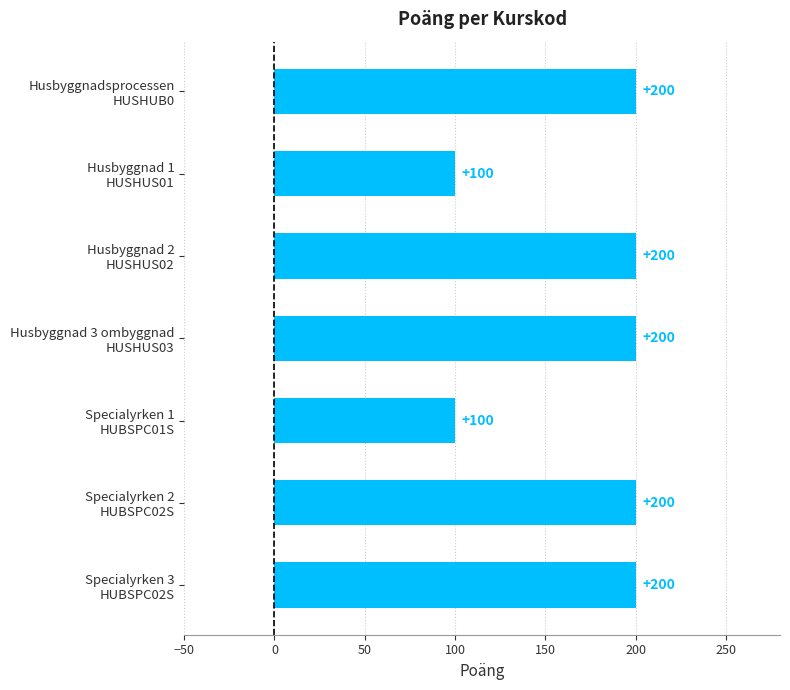

What is the value of the 3rd bar from the top?

200